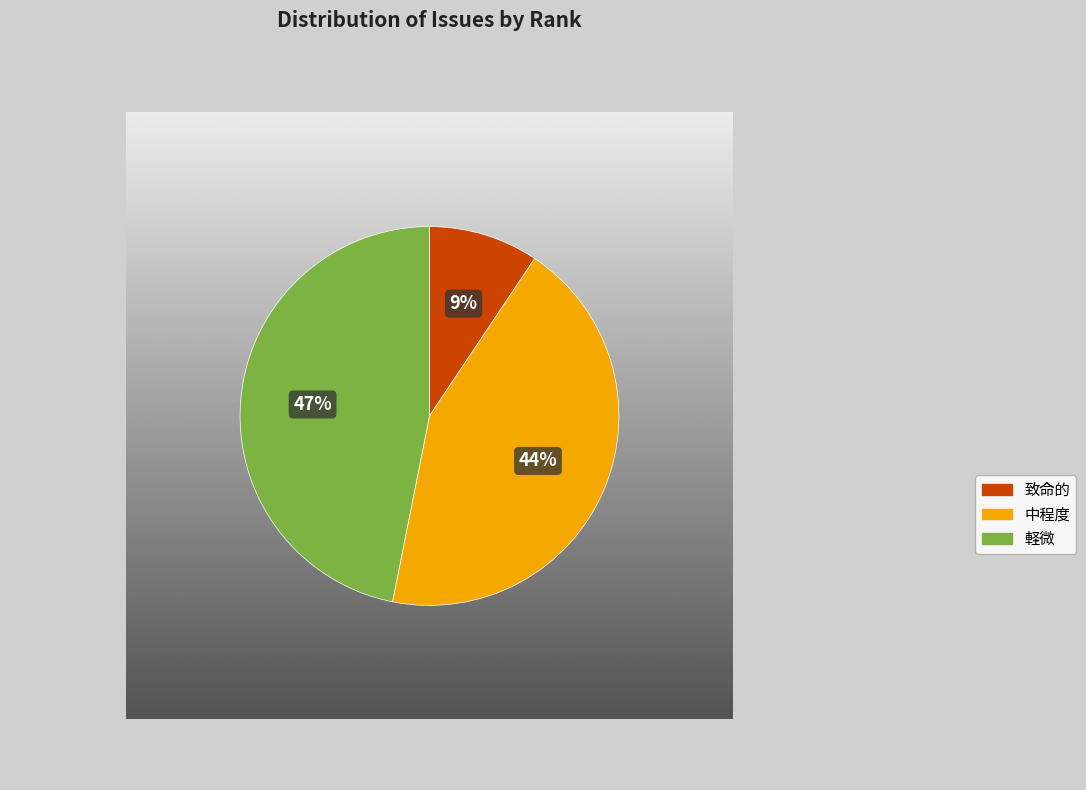

Which has a higher value, 致命的 or 中程度?

中程度